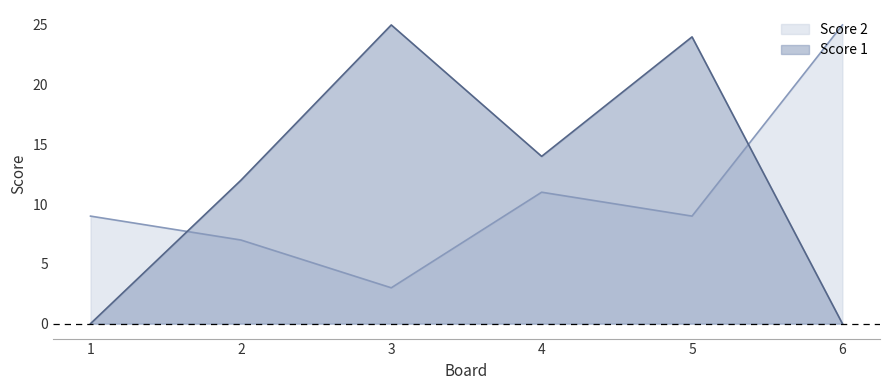

Is the value of Score 2 at 2 greater than the value of Score 1 at 5?

No